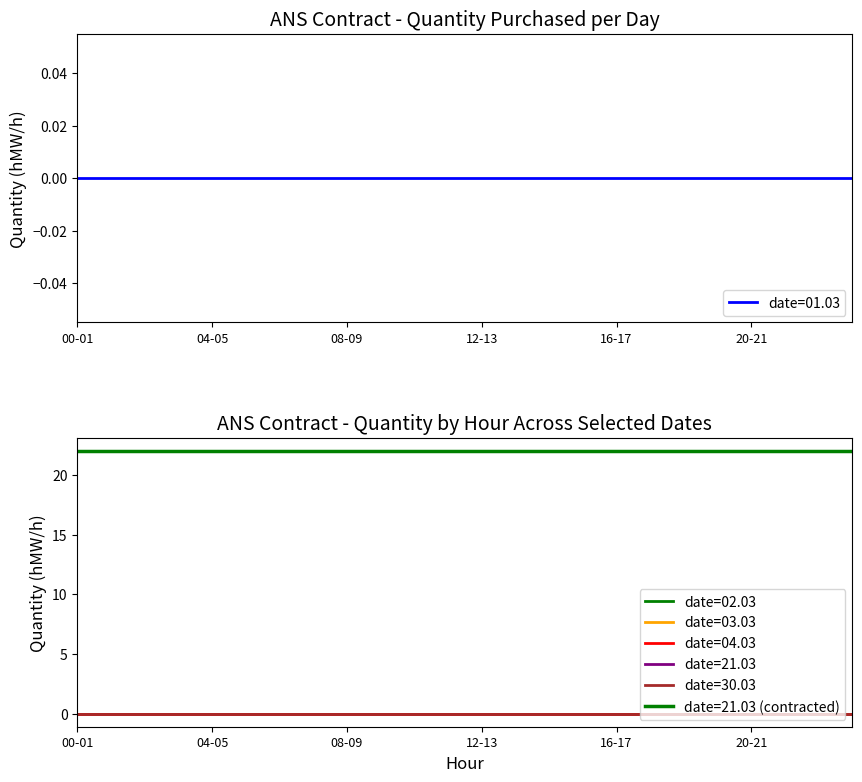

Which label corresponds to the smallest value in the chart?

00-01